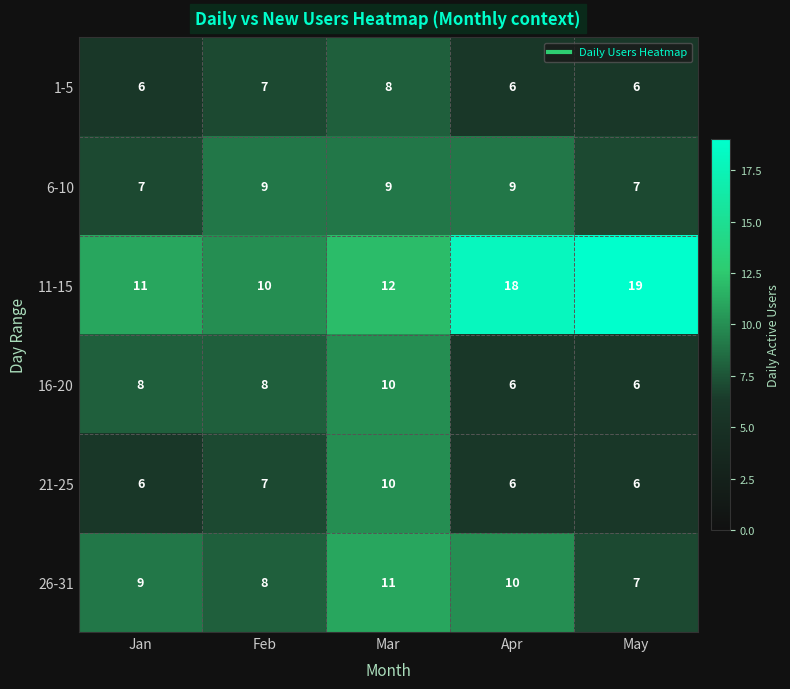

Is it true that 21-25 equals 8 at Apr?

False